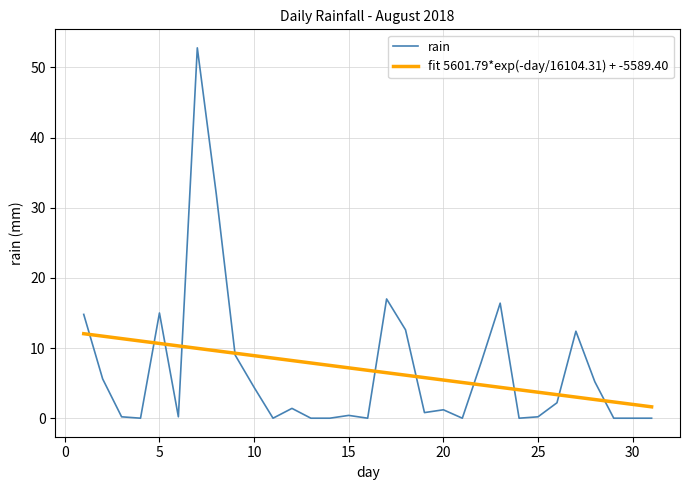

What is the lowest value of the fit 5601.79*exp(-day/16104.31) + -5589.40 series?

1.6